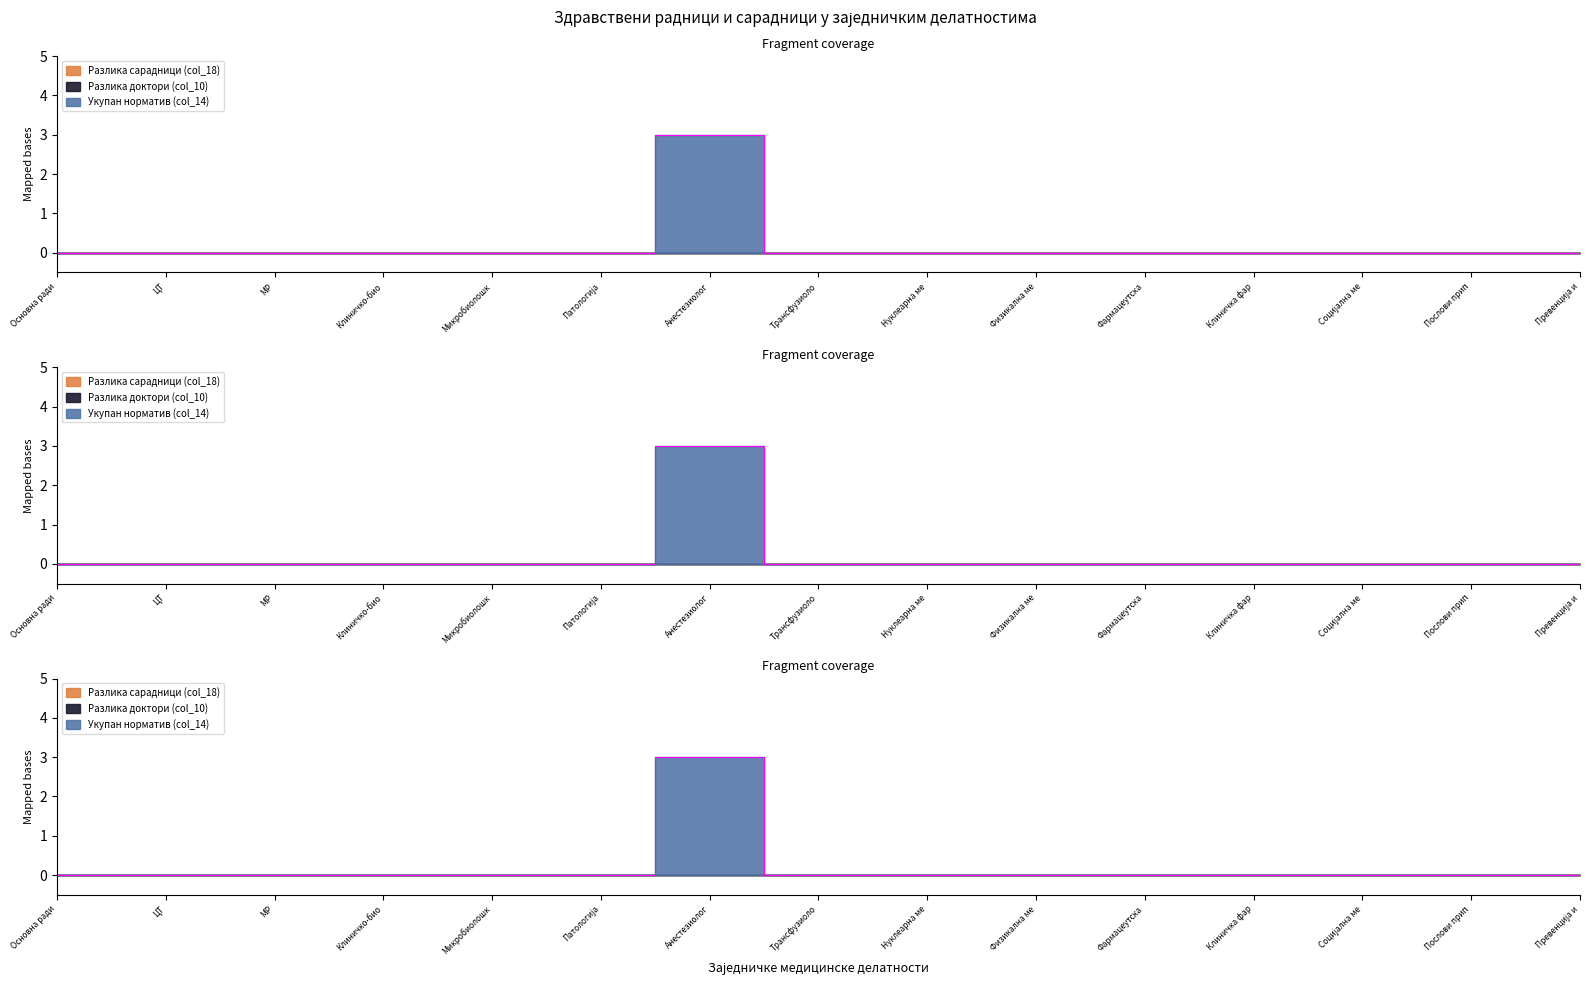

Does the chart have visible grid lines?

No